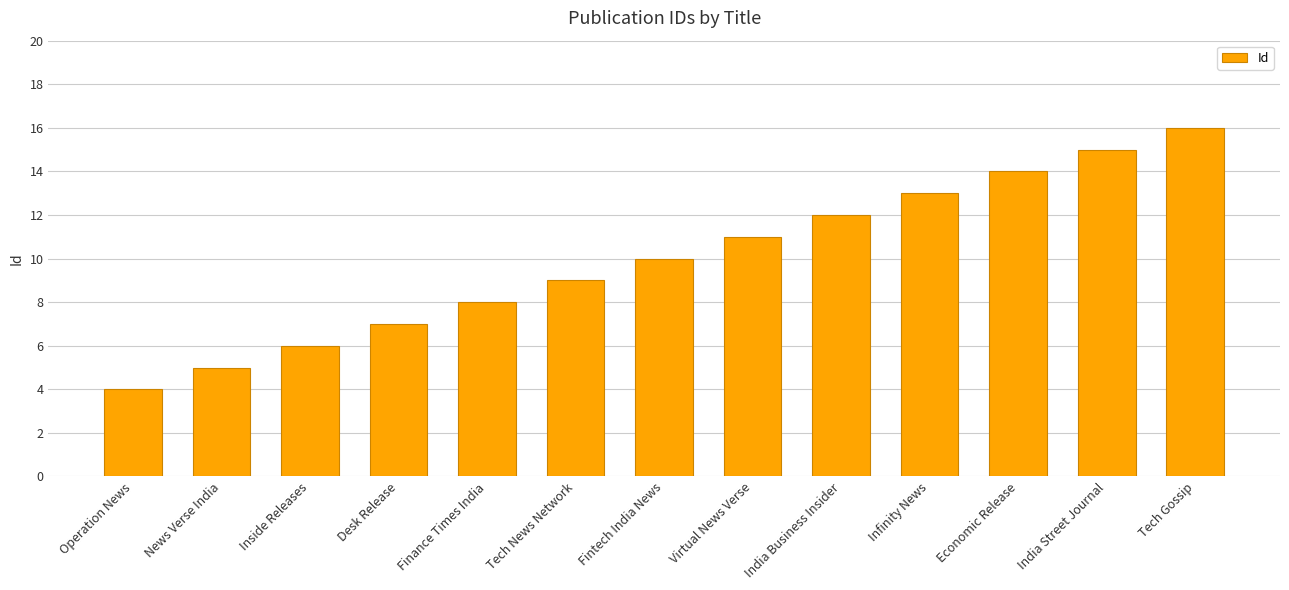

Reading left to right, transcribe all the data shown in this chart.

Operation News=4	News Verse India=5	Inside Releases=6	Desk Release=7	Finance Times India=8	Tech News Network=9	Fintech India News=10	Virtual News Verse=11	India Business Insider=12	Infinity News=13	Economic Release=14	India Street Journal=15	Tech Gossip=16